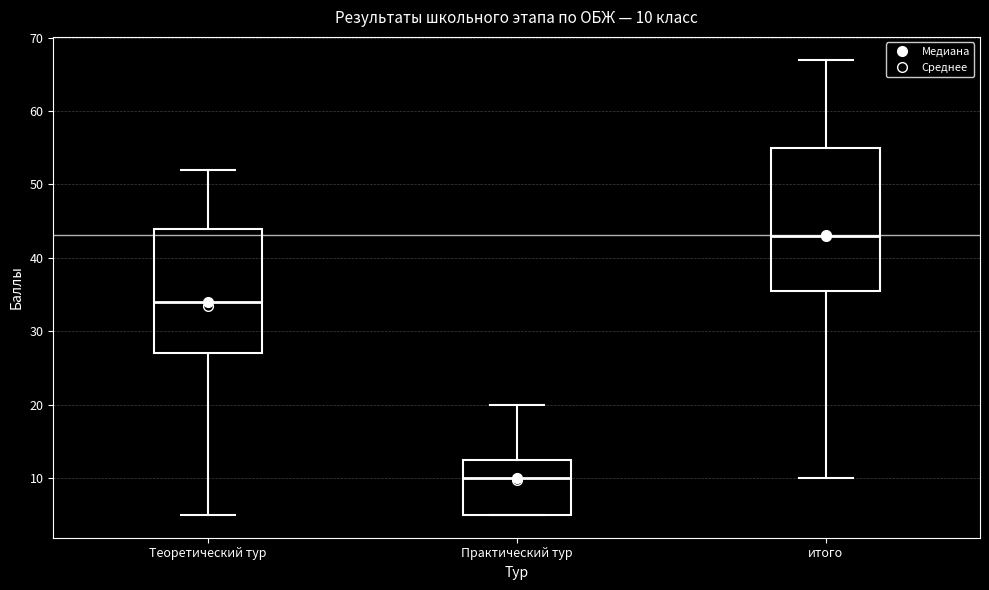

Which box is the tallest, from its lower edge to its upper edge?

итого